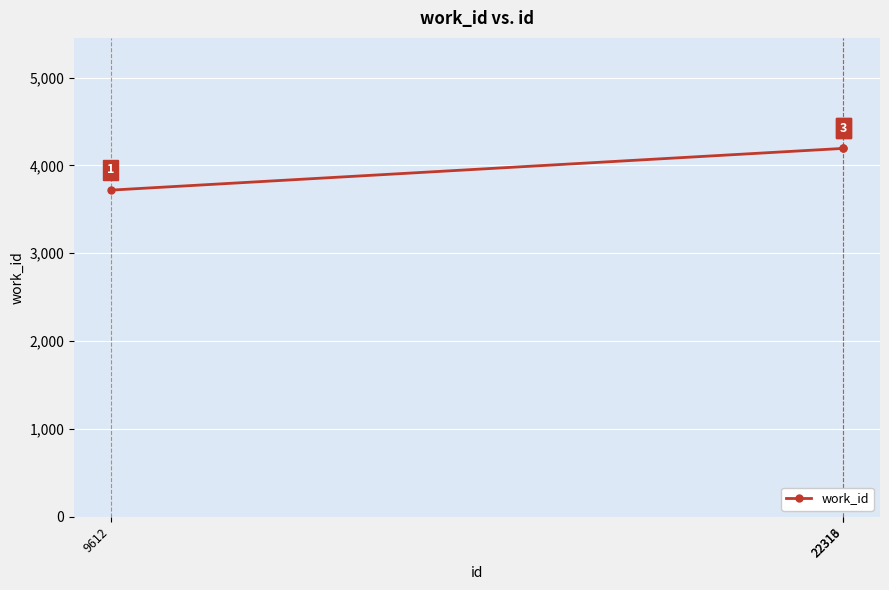

The value at 22313 is 4193. True or false?

True